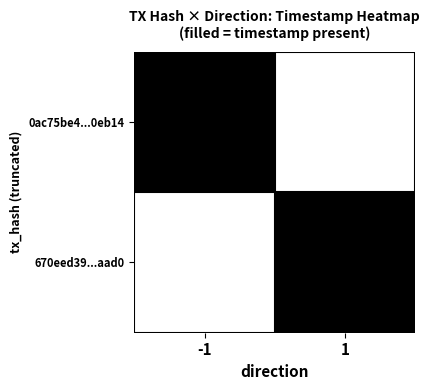

Reading left to right, what are all the values shown in this chart?

0ac75be4...0eb14: -1=1	1=0
670eed39...aad0: -1=0	1=1